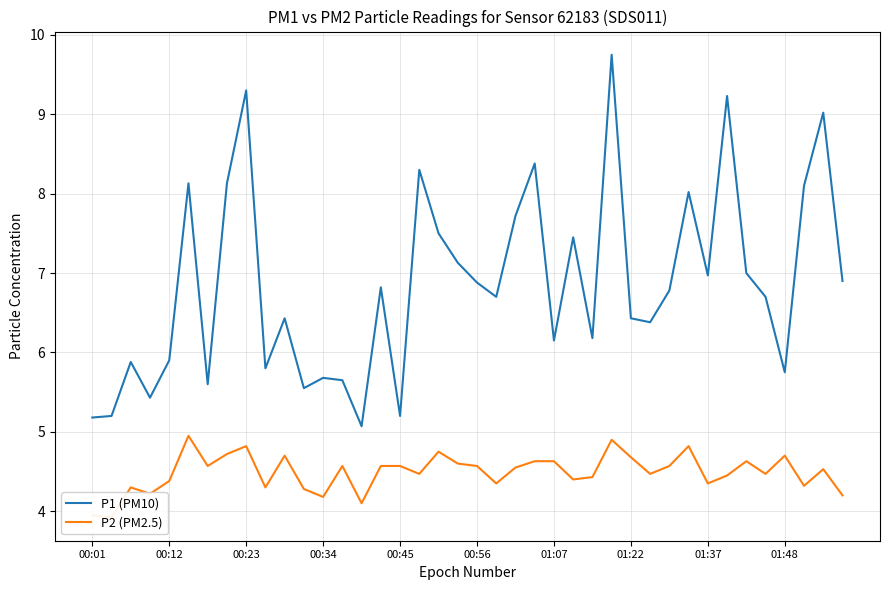

How many interior local peaks does the P2 (PM2.5) series have?

11